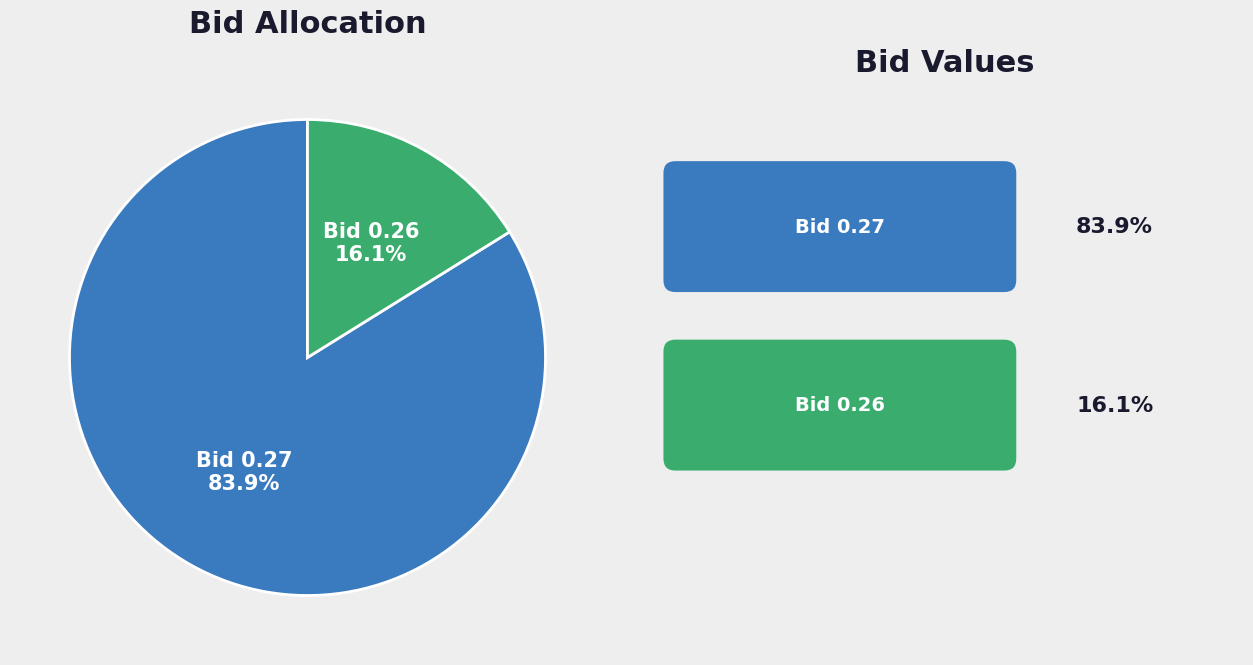

How many slices are in this pie chart?

2